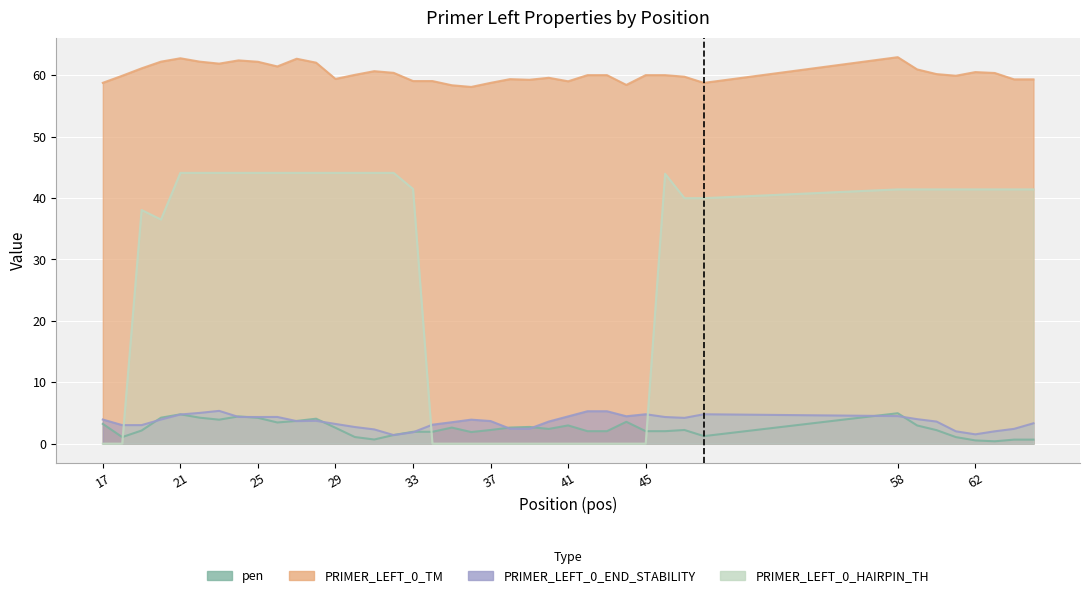

What is the greatest value displayed?

63.0